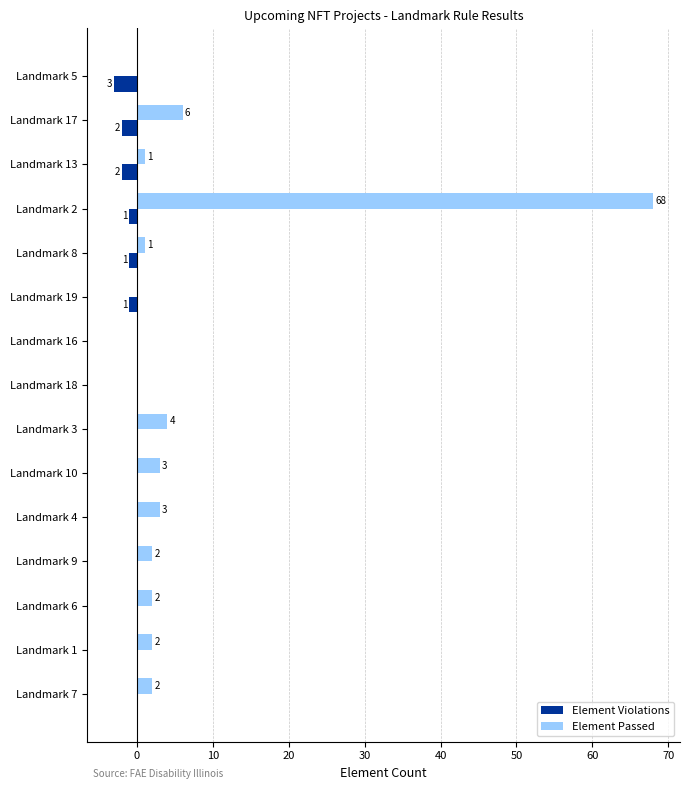

Between Landmark 18 and Landmark 6, which series saw the biggest shift?

Element Passed